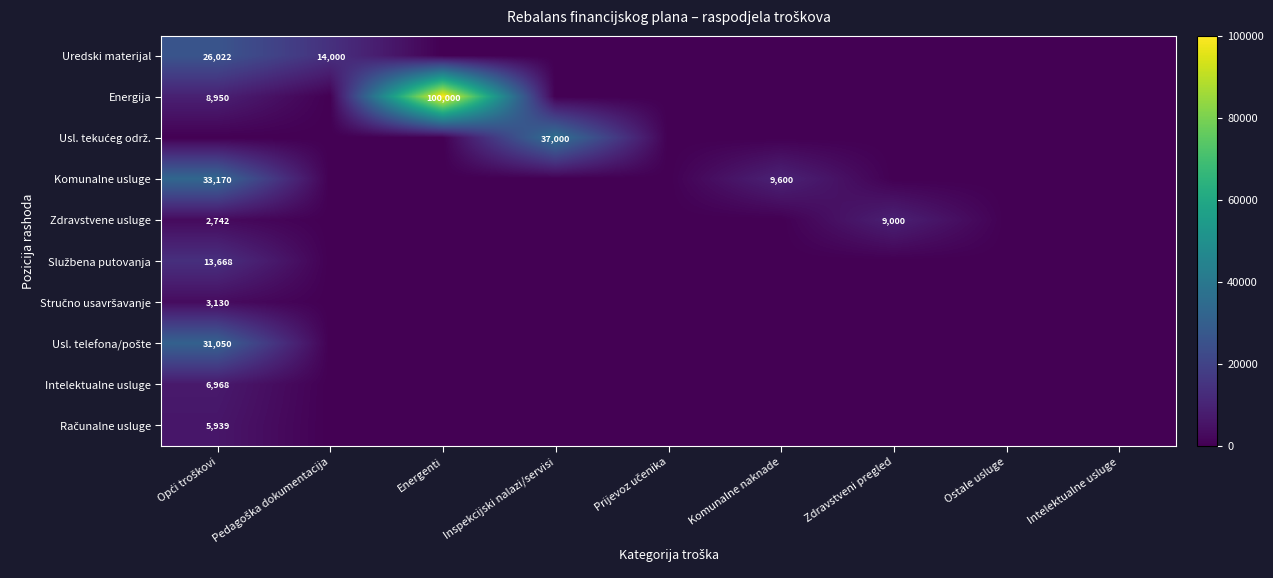

How many categories are shown in the chart?

9